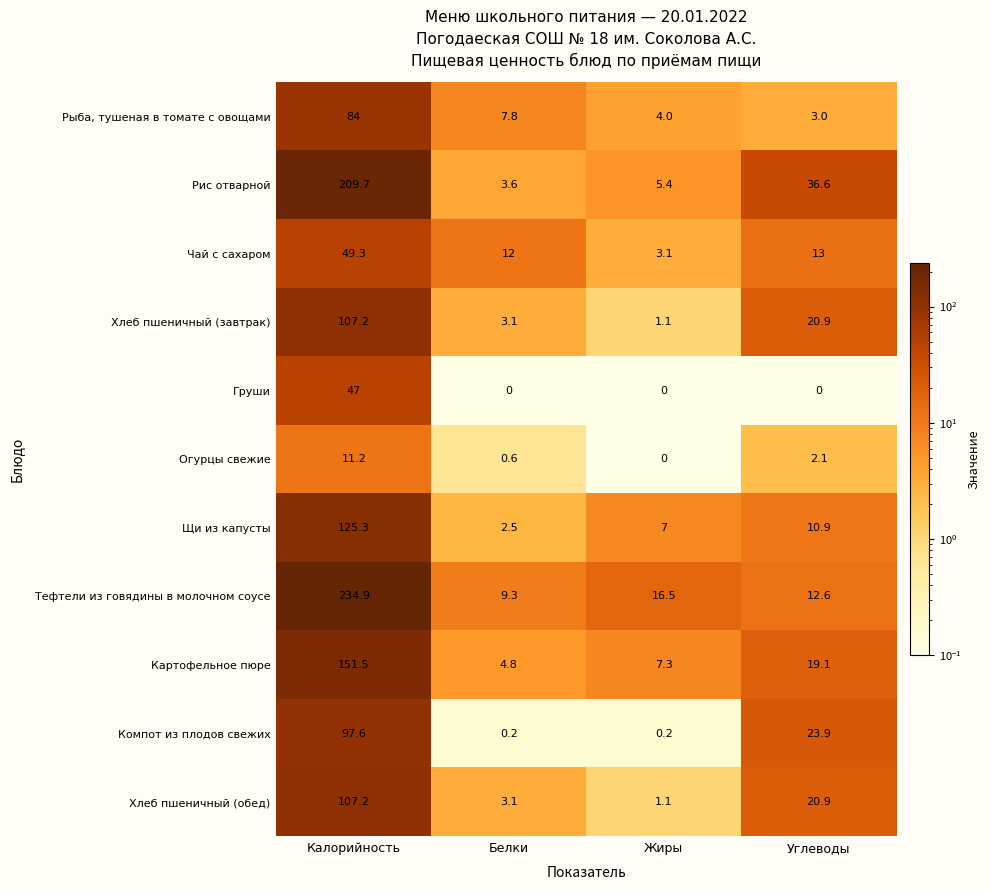

Which series has the widest spread of values?

Тефтели из говядины в молочном соусе